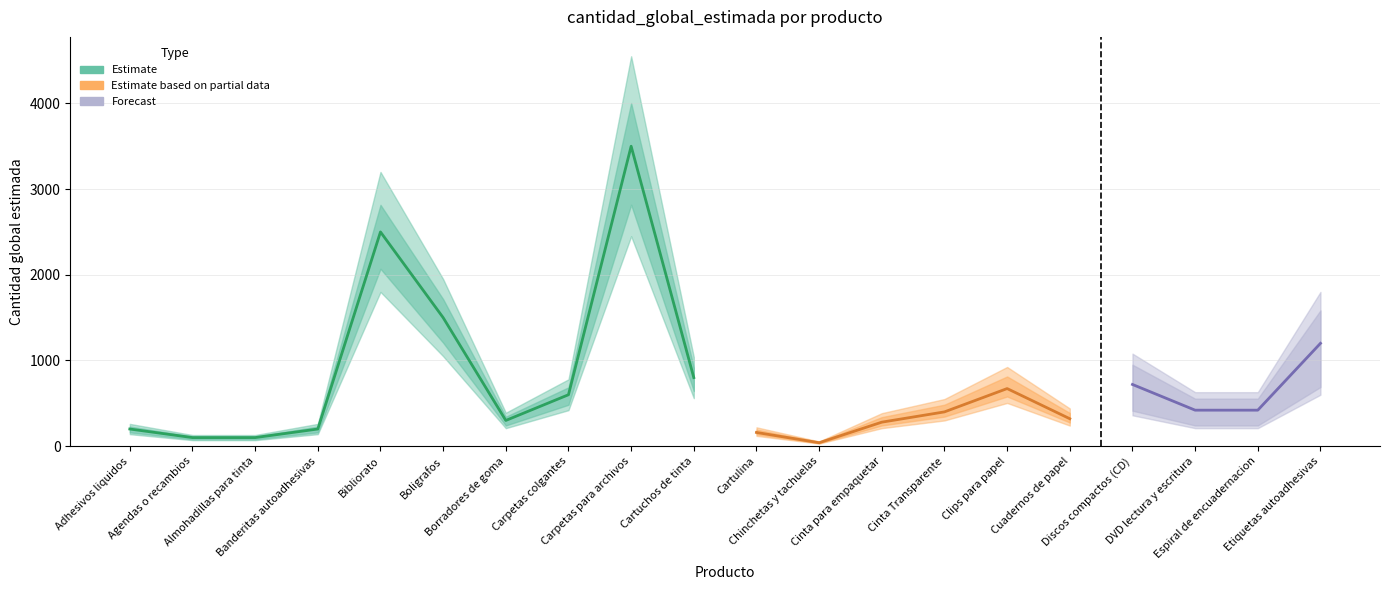

True or false: Forecast and Estimate based on partial data intersect in this chart.

False